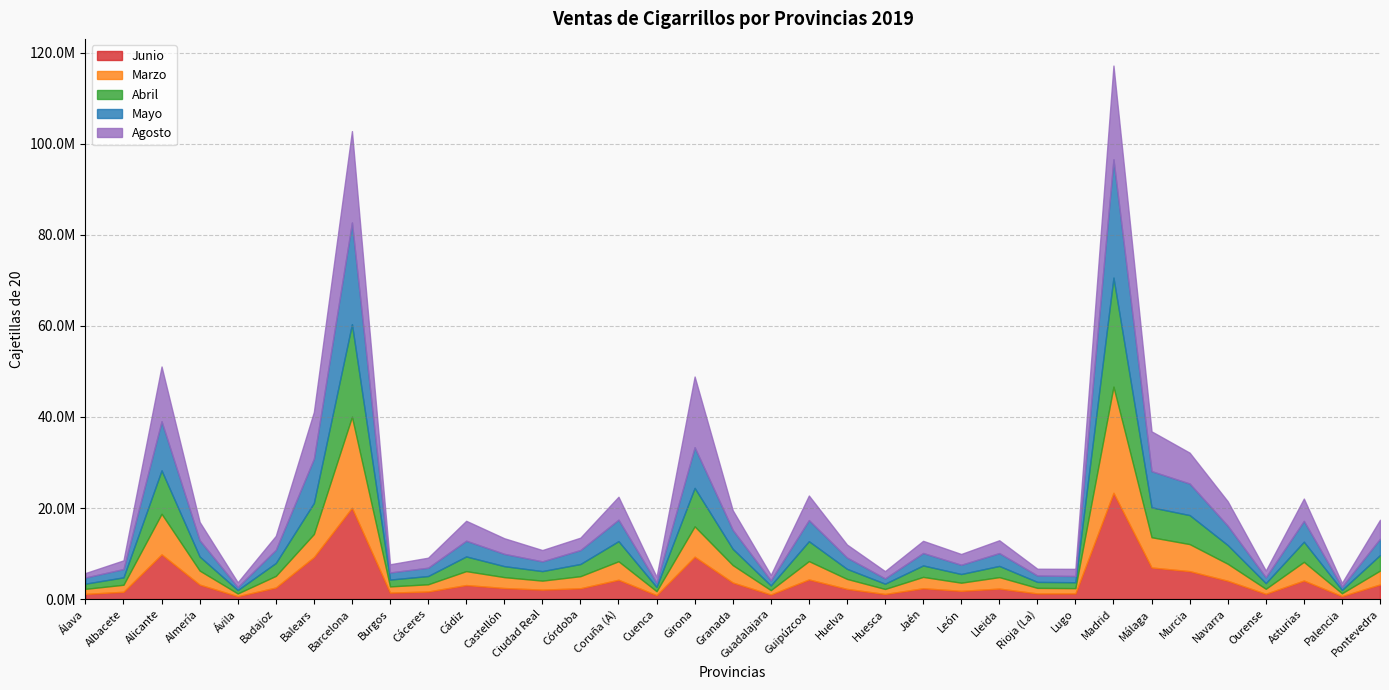

The Junio series shows 1033339 at Albacete. True or false?

False